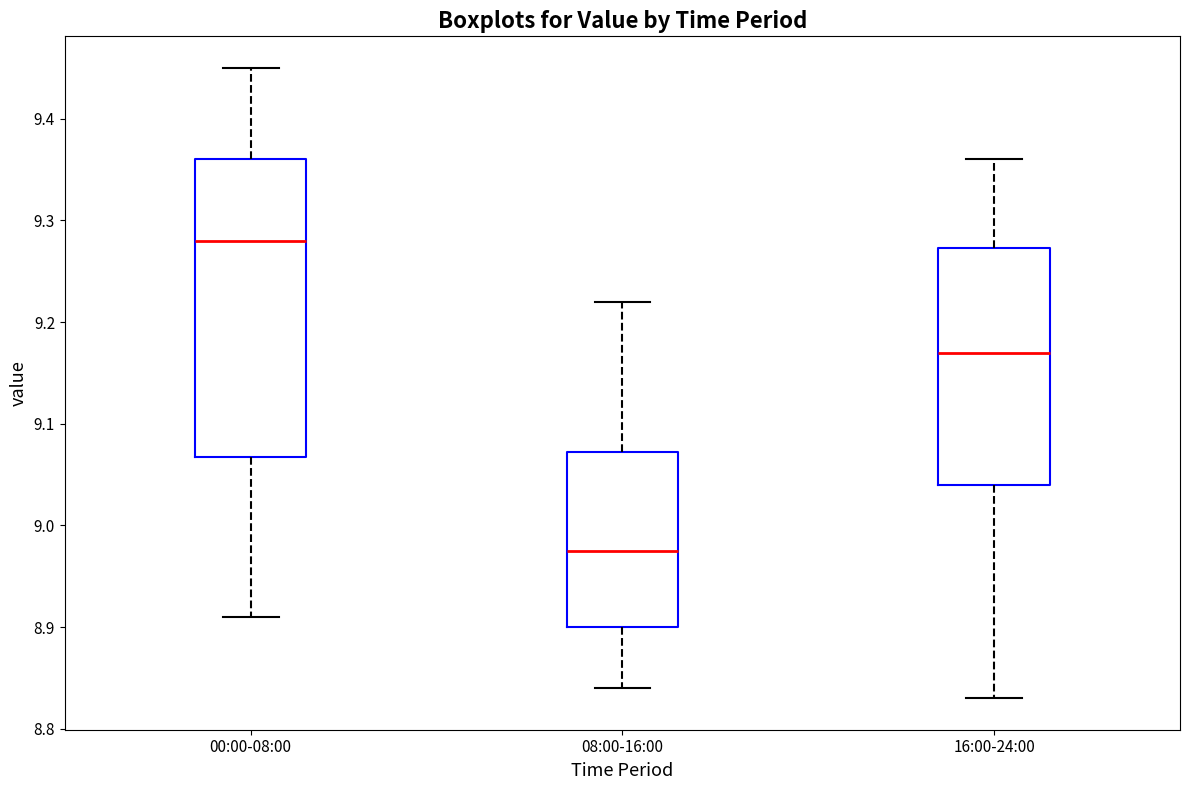

Reading left to right, transcribe this box plot: for each box, give where its median line is, the range the box spans, and where its two whiskers end, as read against the y-axis. The values are not printed on the chart, so give them approximately, as read against the axis.

00:00-08:00: median 9.28, box 9.07 to 9.36, whiskers 8.91 to 9.45
08:00-16:00: median 8.98, box 8.90 to 9.07, whiskers 8.84 to 9.22
16:00-24:00: median 9.17, box 9.04 to 9.27, whiskers 8.83 to 9.36